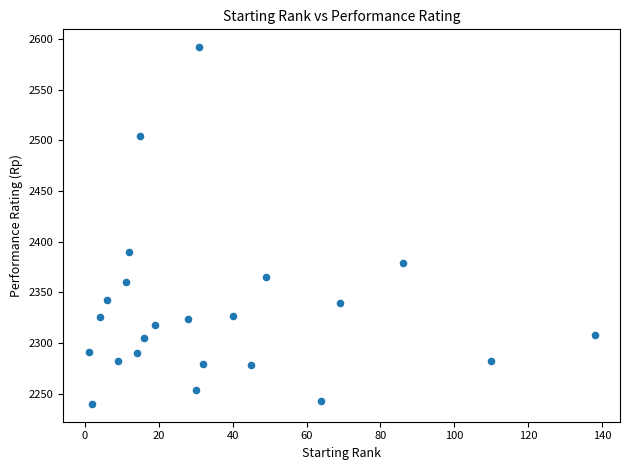

What is the range of Y values (max minus min)?

352